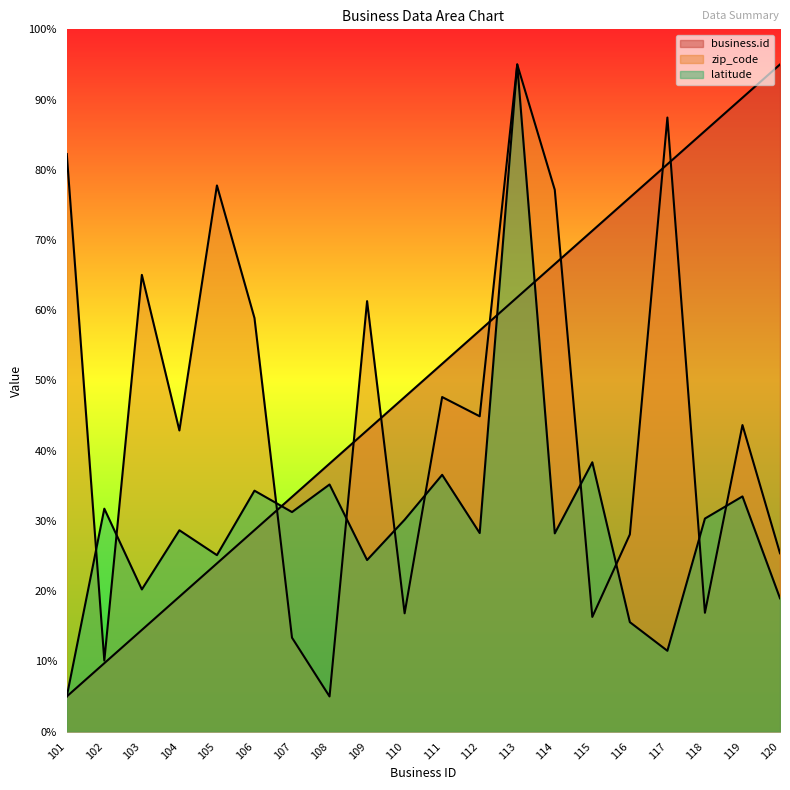

What is the sum of all zip_code values?

915.9